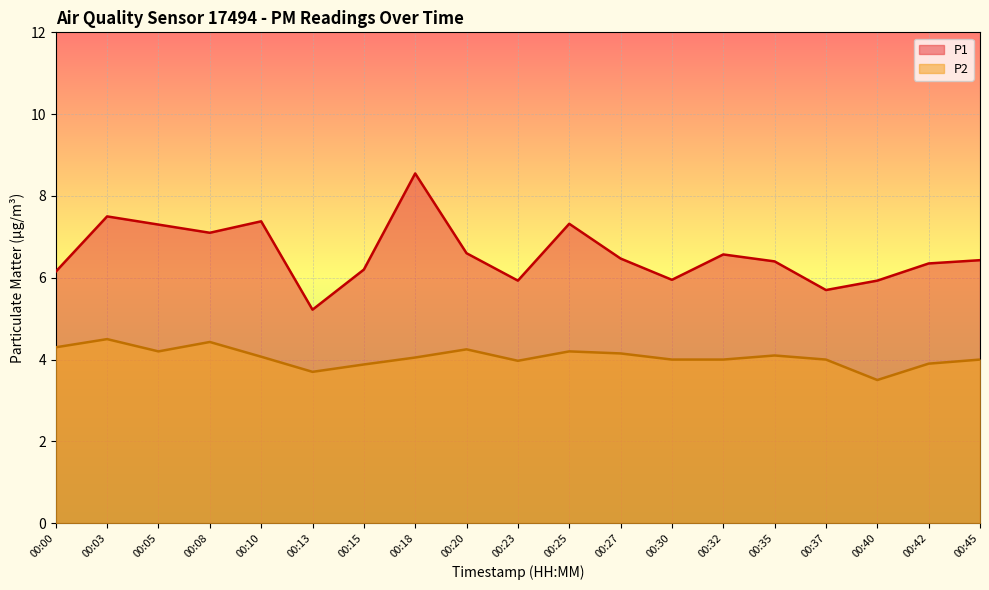

True or false: P1 has more than 2 points higher than both neighbors.

True